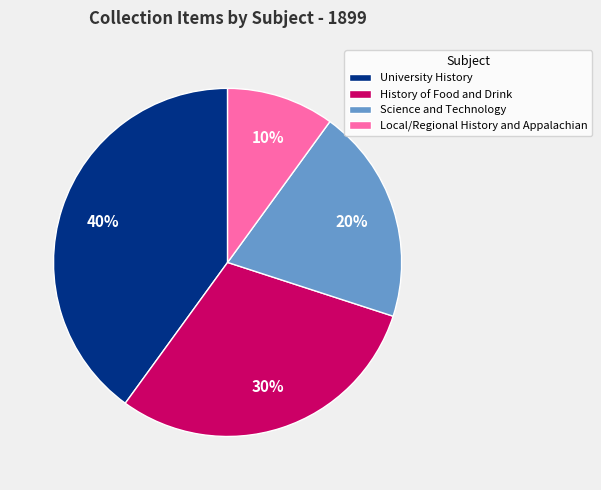

Which slice is the largest?

University History